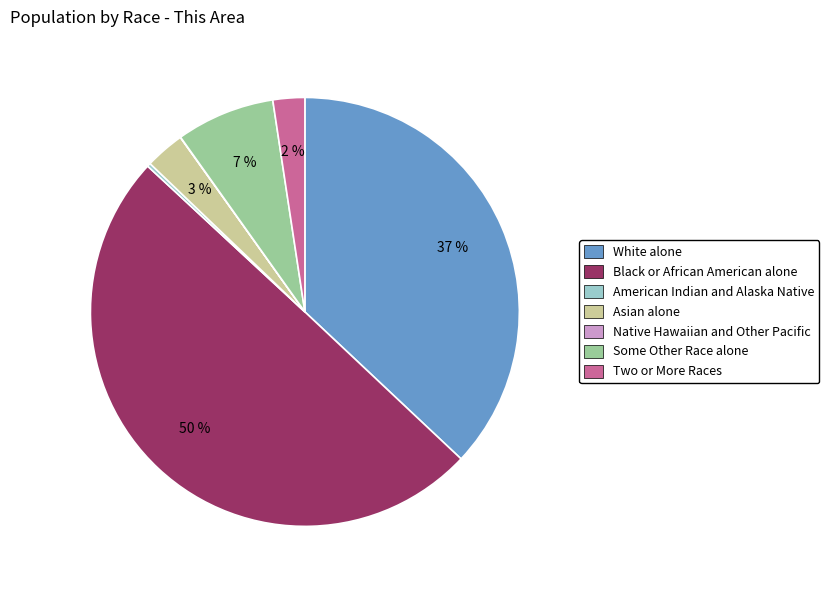

Does White alone represent more than half of the total?

No